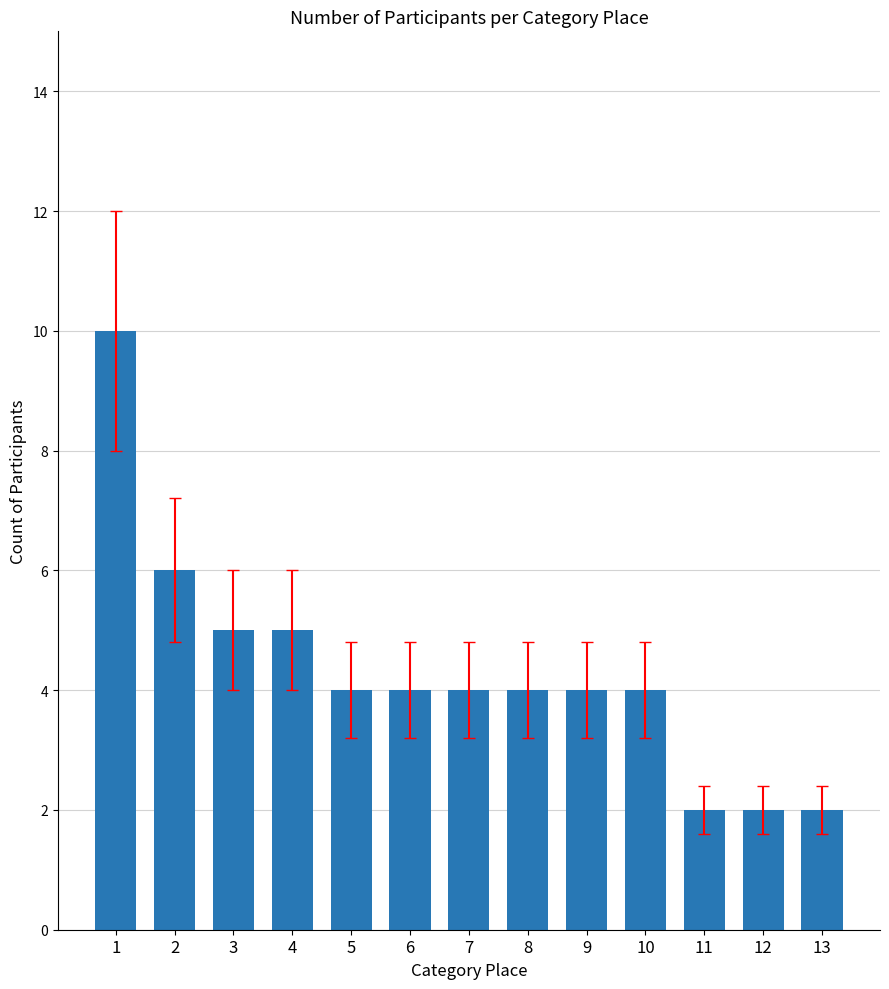

How many categories are shown in the chart?

13